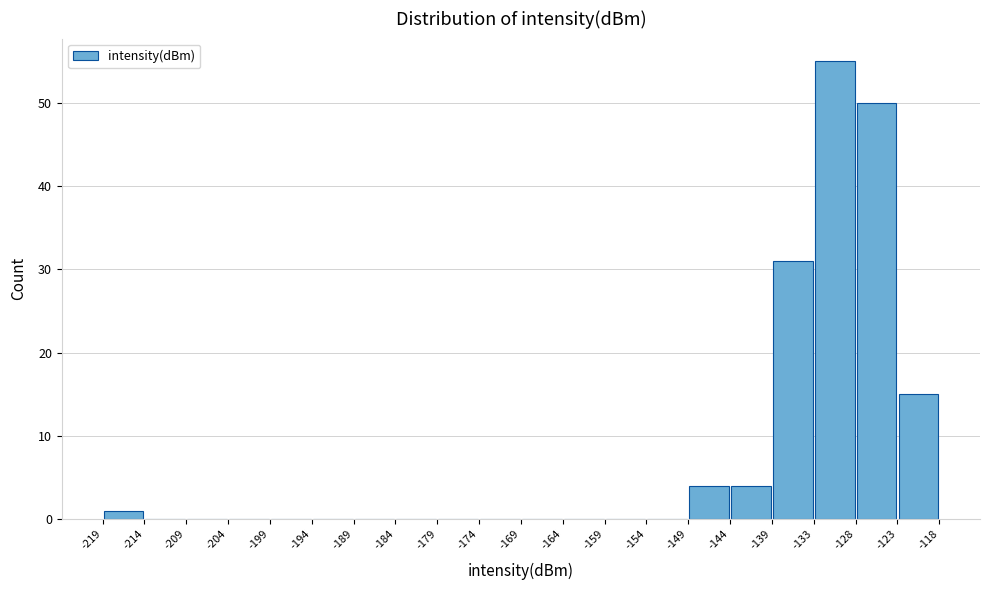

Reading left to right, list every bar in this chart as the range it spans on the x-axis followed by its height. The values are not printed on the chart, so give them approximately, as read against the axis.

-219 to -214: 1
-214 to -209: 0
-209 to -204: 0
-204 to -199: 0
-199 to -194: 0
-194 to -189: 0
-189 to -184: 0
-184 to -179: 0
-179 to -174: 0
-174 to -169: 0
-169 to -164: 0
-164 to -159: 0
-159 to -154: 0
-154 to -149: 0
-149 to -144: 4
-144 to -139: 4
-139 to -133: 31
-133 to -128: 55
-128 to -123: 50
-123 to -118: 15